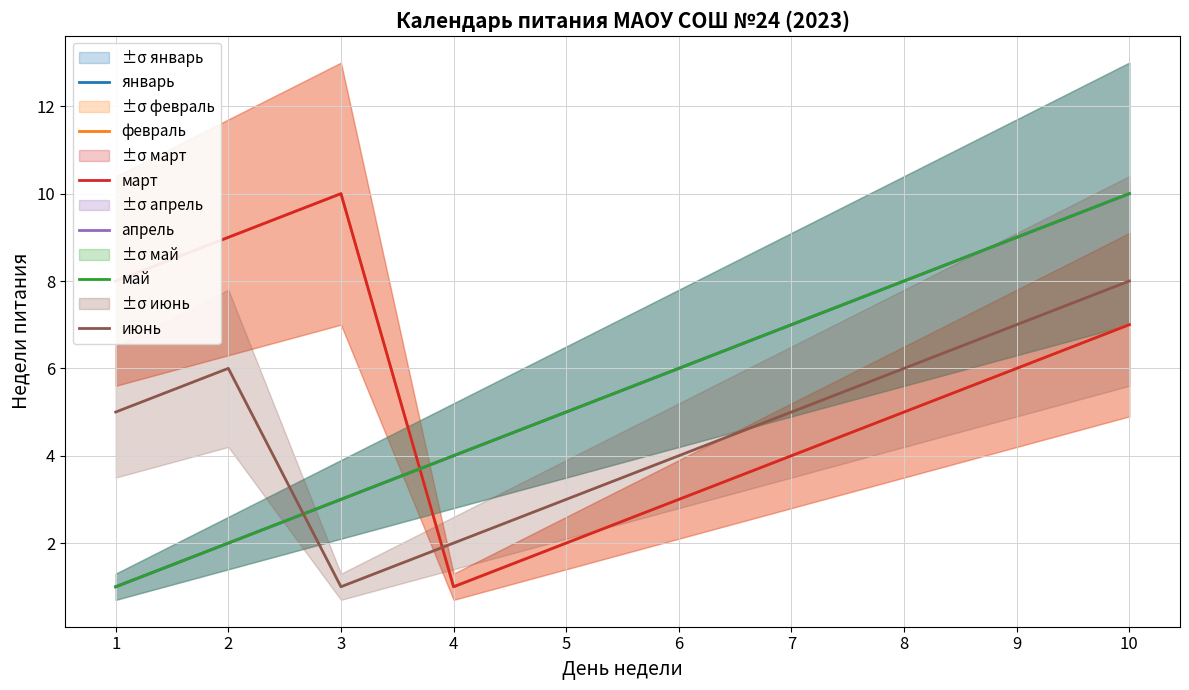

True or false: январь and апрель cross at least once.

False